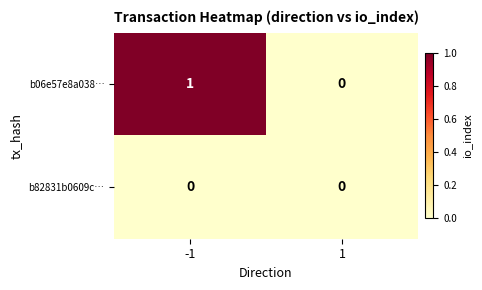

At which category is the sum across all series the highest?

-1